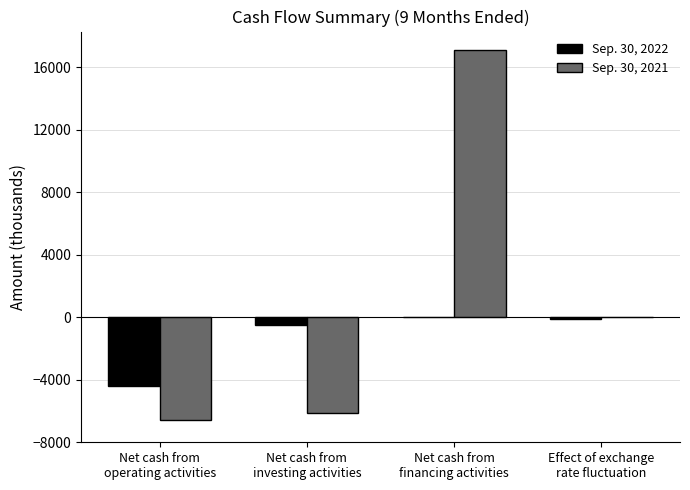

Reading right to left, extract all data points from this chart.

Sep. 30, 2022: Effect of exchange
rate fluctuation=-131	Net cash from
financing activities=0	Net cash from
investing activities=-479	Net cash from
operating activities=-4409
Sep. 30, 2021: Effect of exchange
rate fluctuation=20	Net cash from
financing activities=17111	Net cash from
investing activities=-6097	Net cash from
operating activities=-6600